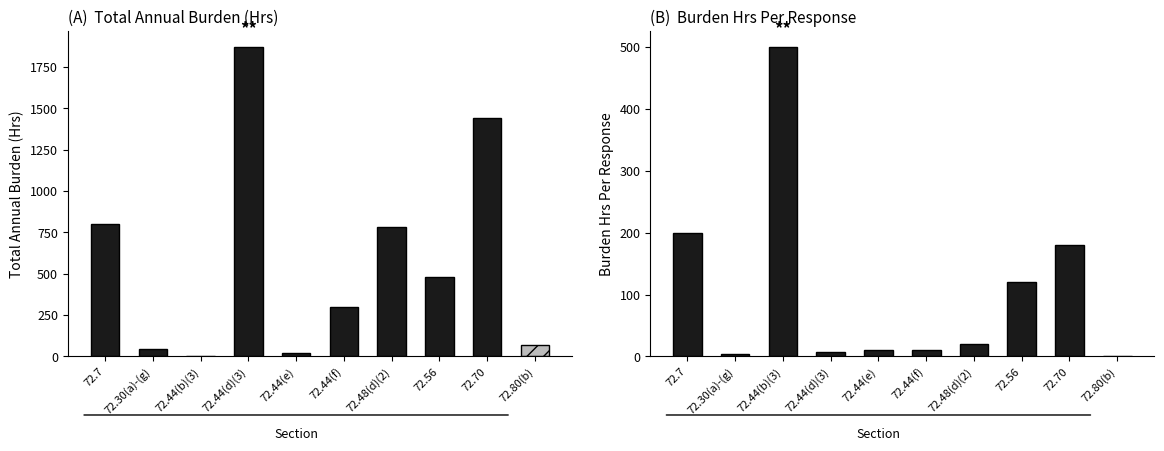

What is the difference between the Total Annual Burden (Hrs) values at 72.48(d)(2) and 72.56?

300